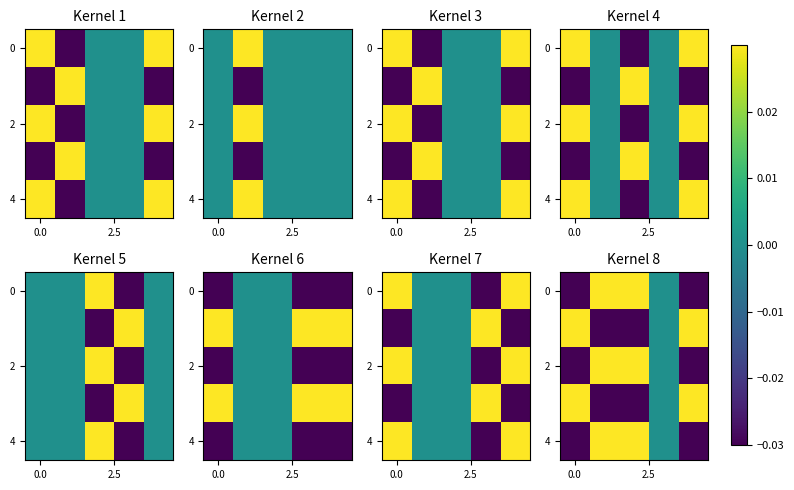

How many data points does each series have?

5